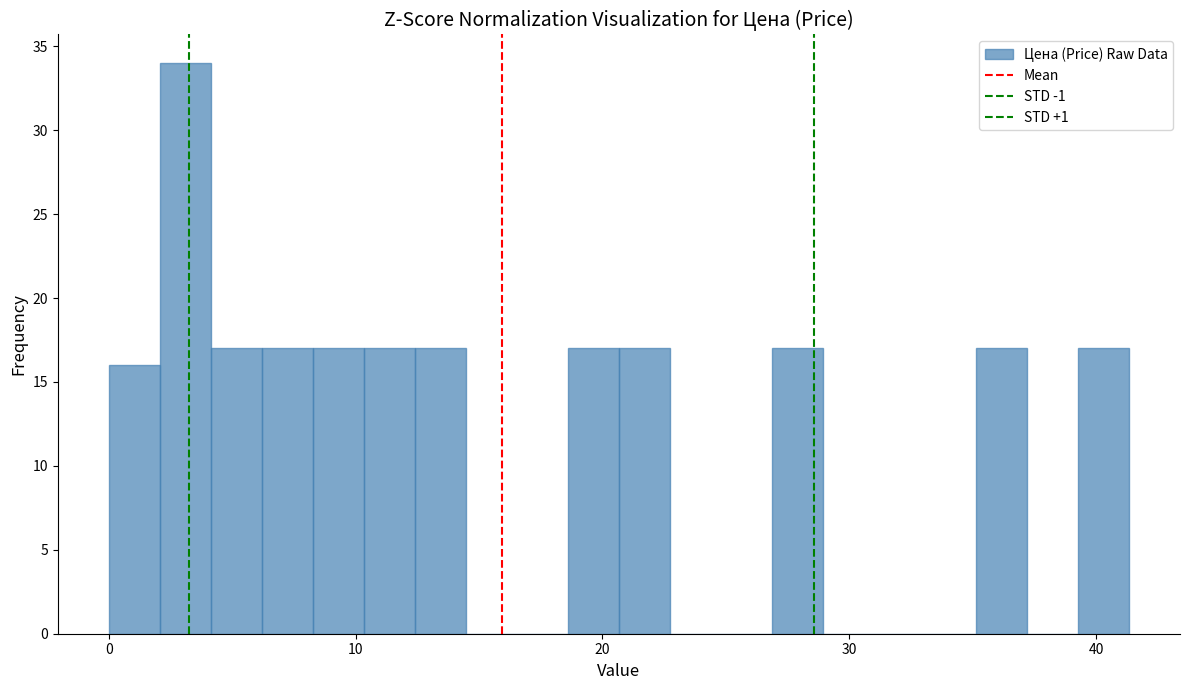

Read against the x-axis, roughly where is the centre of the tallest bar?

3